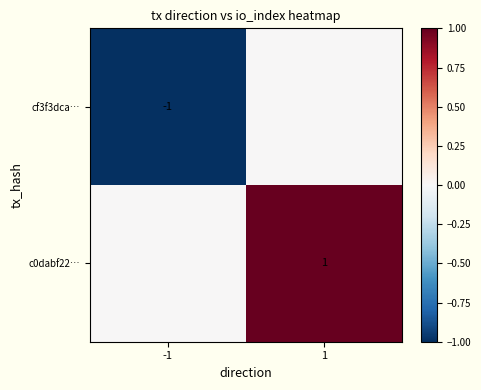

Is it true that c0dabf22… equals 1 at 1?

True